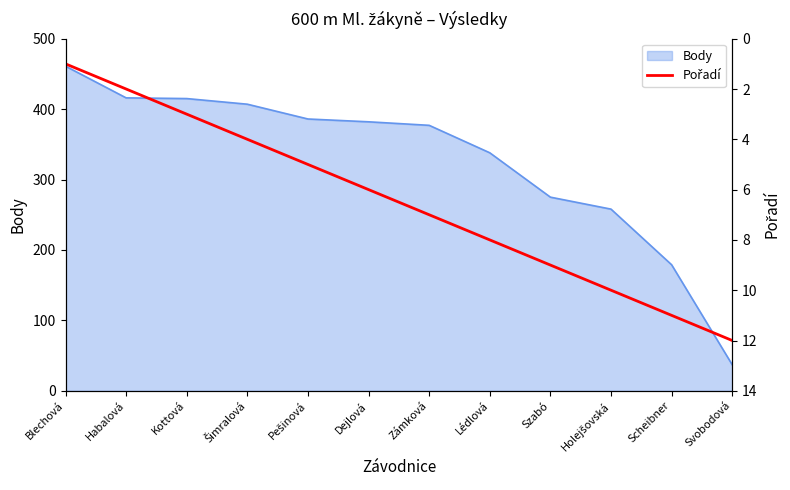

The value of Body at Szabó is 387. True or false?

False